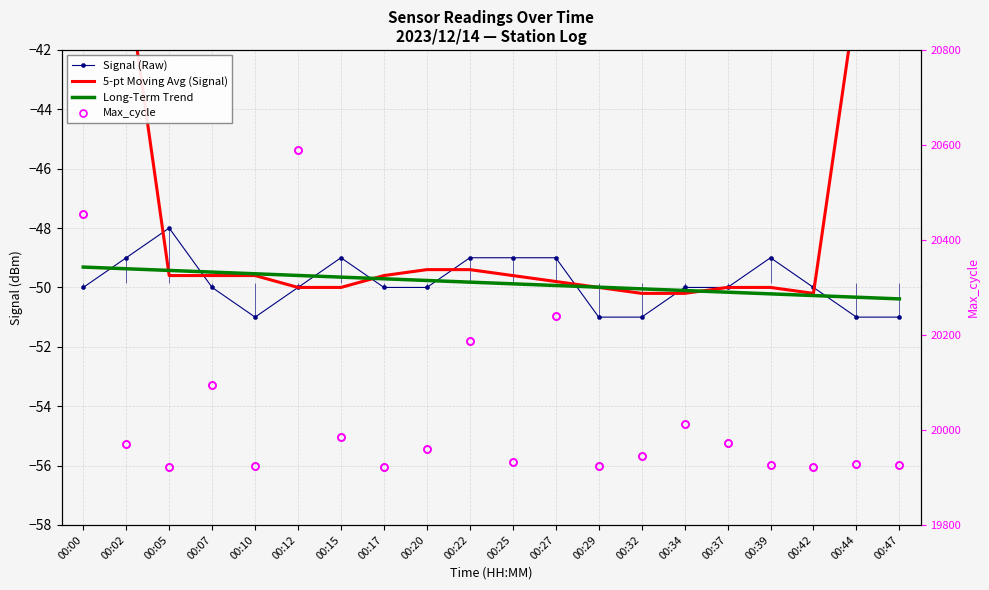

True or false: Long-Term Trend has more than 2 points higher than both neighbors.

False